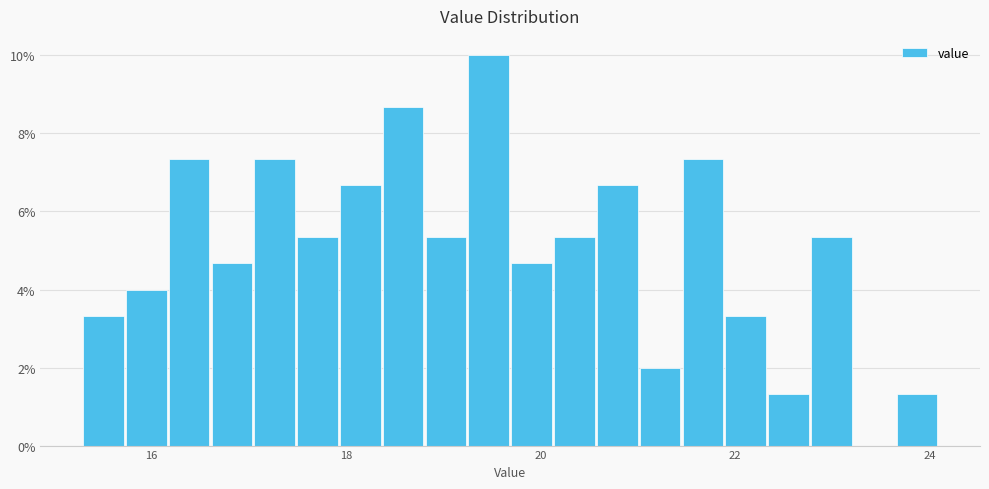

Read against the x-axis, roughly where is the centre of the tallest bar?

19.4